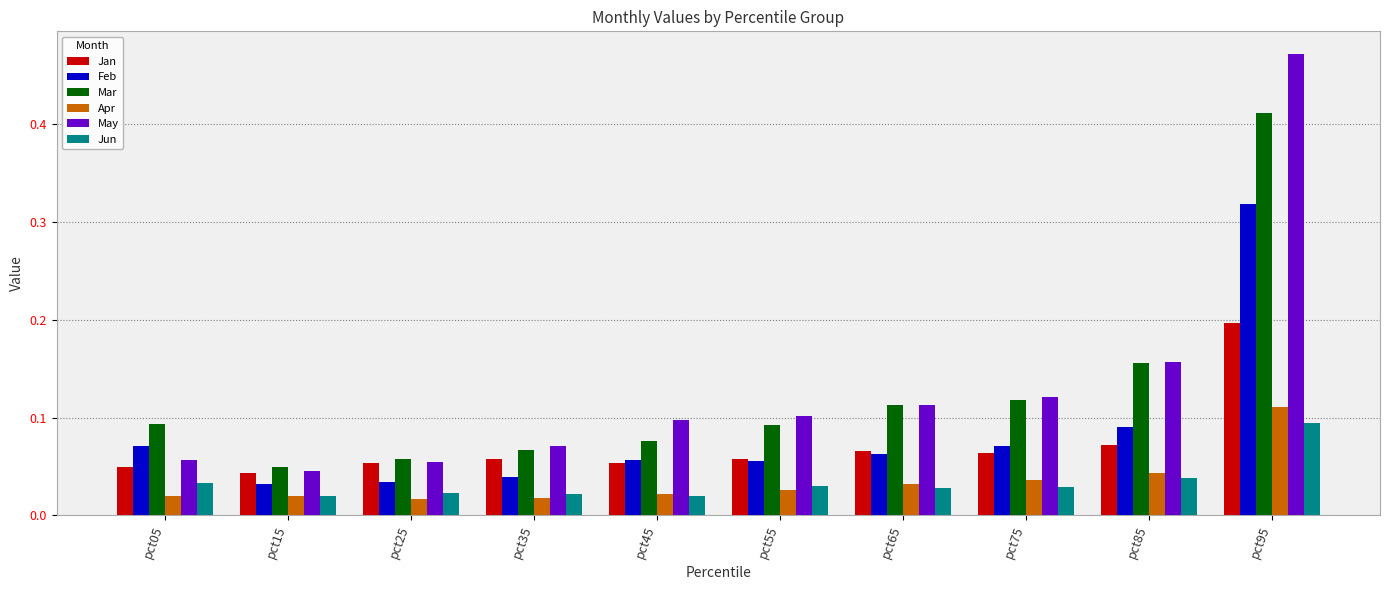

Is it true that Mar equals 0.1 at pct25?

True